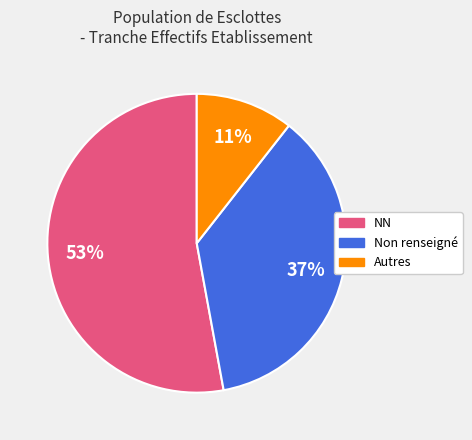

To the nearest percent, what is the difference between the largest and smallest slice percentages?

42%